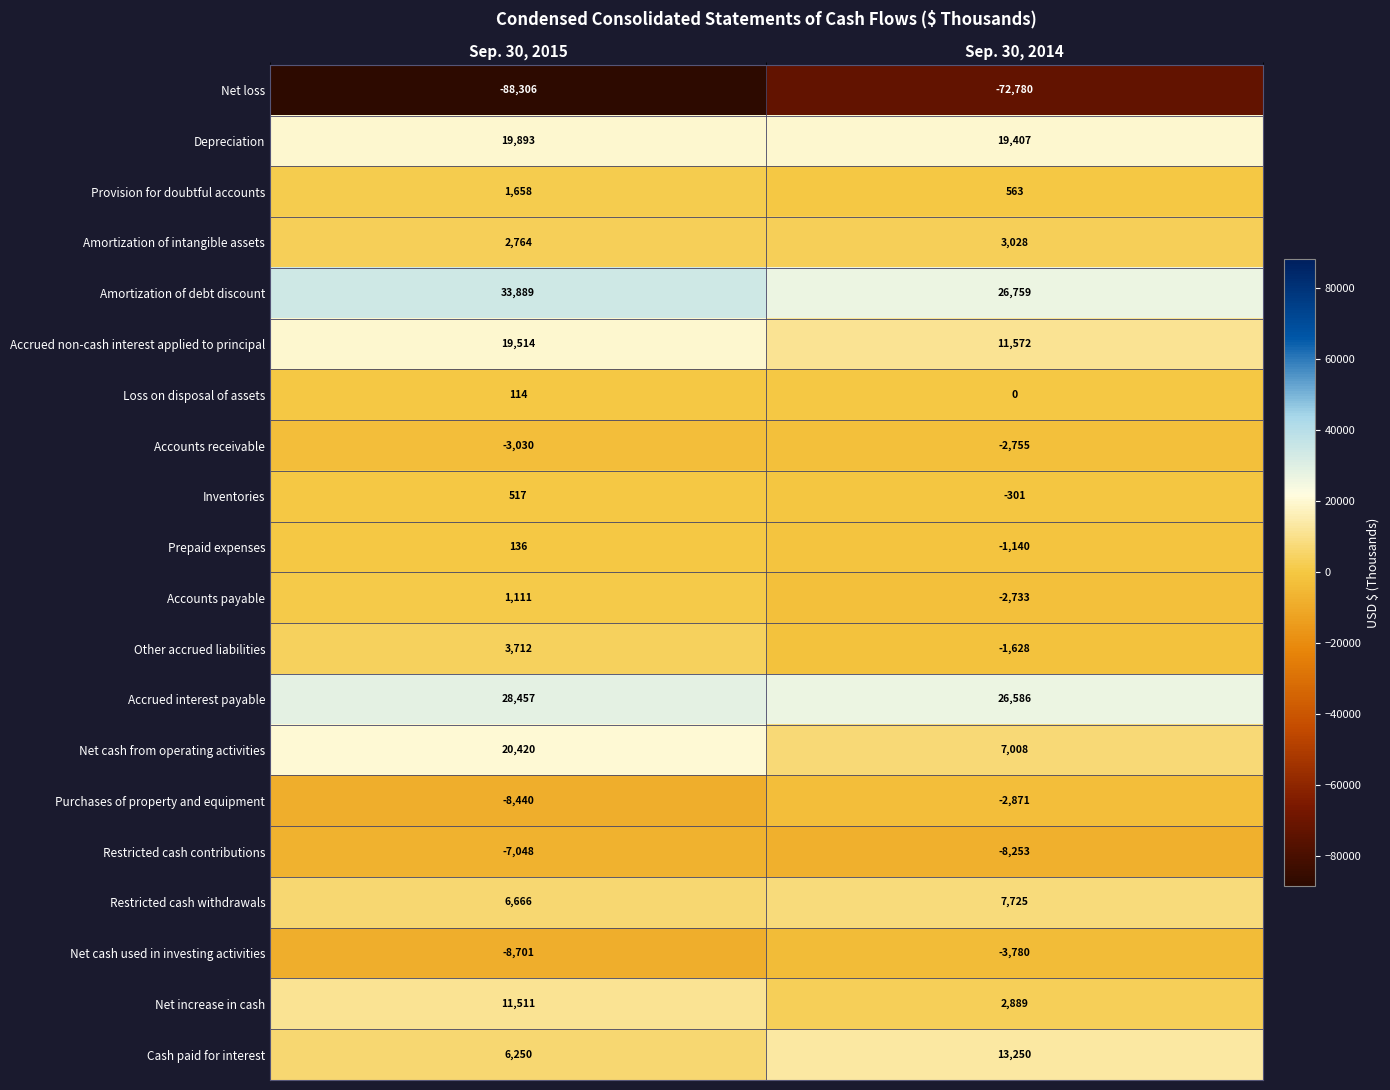

Which series has the largest total across all categories?

Amortization of debt discount